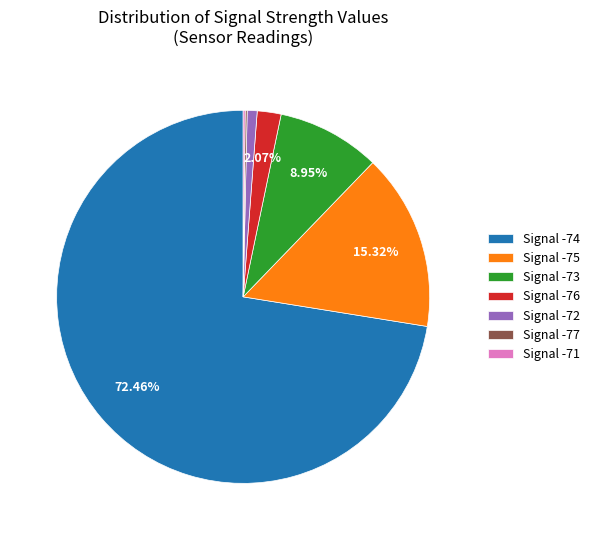

Approximately how many times larger is the value at Signal -75 compared to Signal -76?

7.4